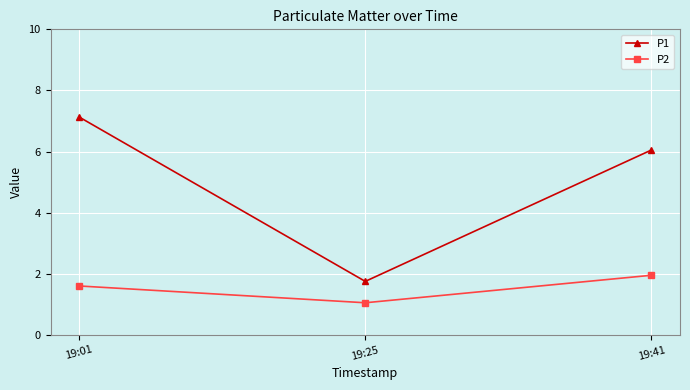

The value of P1 at 19:25 is 0.5. True or false?

False